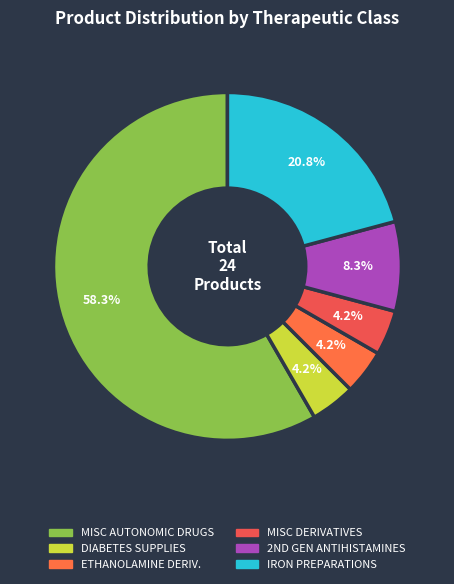

How many segments does this pie chart have?

6